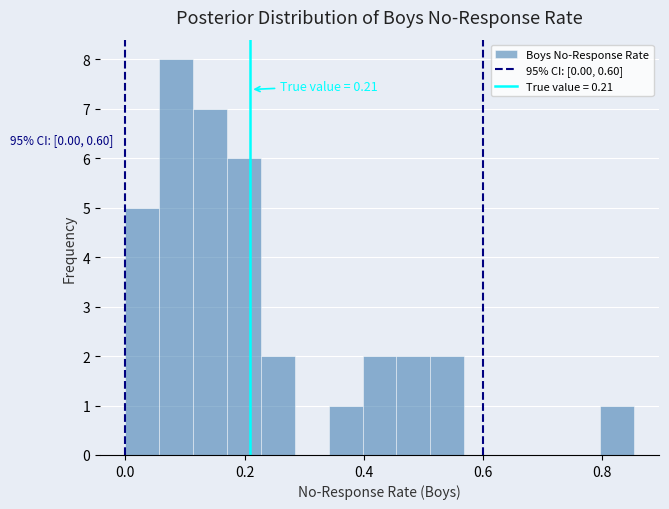

Around what value on the x-axis is the tallest bar? Give the approximate position of its centre, as read against the axis.

0.08